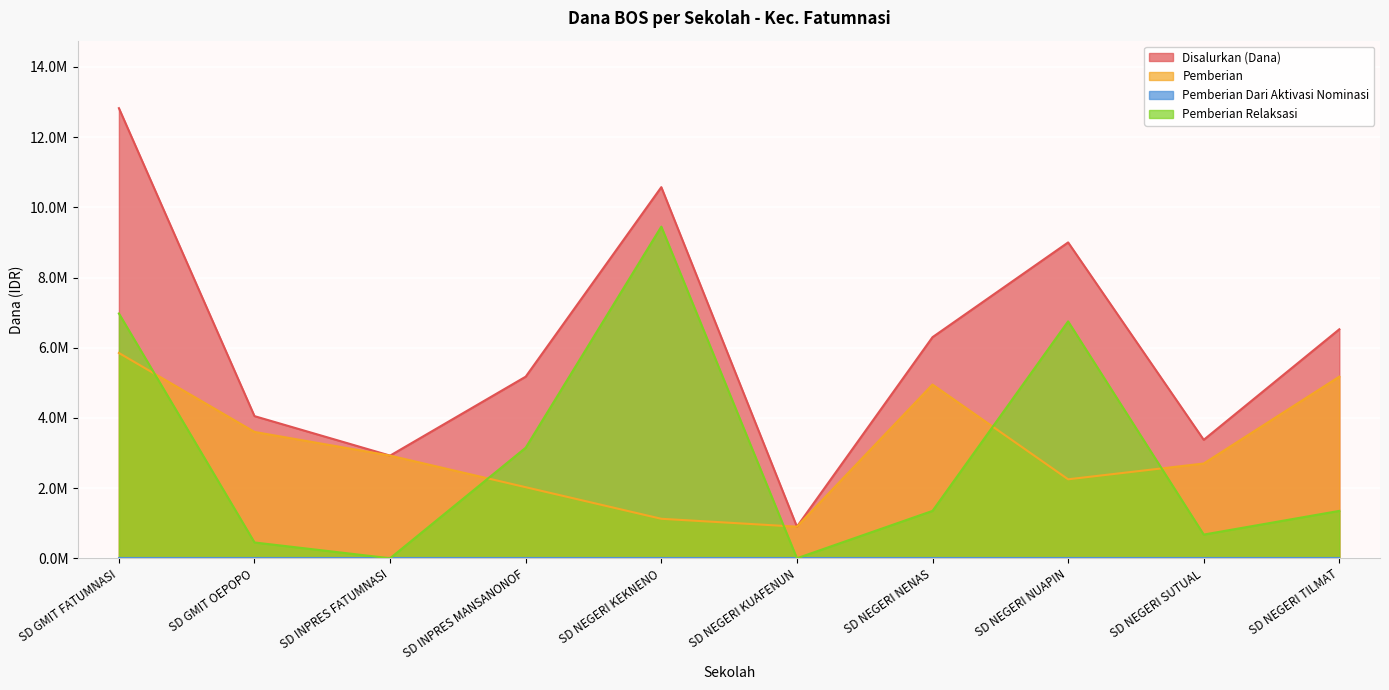

Is the value of Disalurkan (Dana) at SD GMIT FATUMNASI greater than the value of Pemberian Relaksasi at SD GMIT FATUMNASI?

Yes